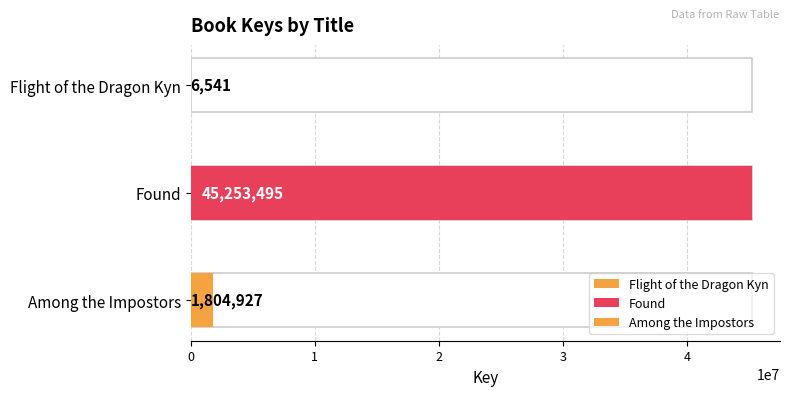

List the labels in order of value, largest first.

Found, Among the Impostors, Flight of the Dragon Kyn